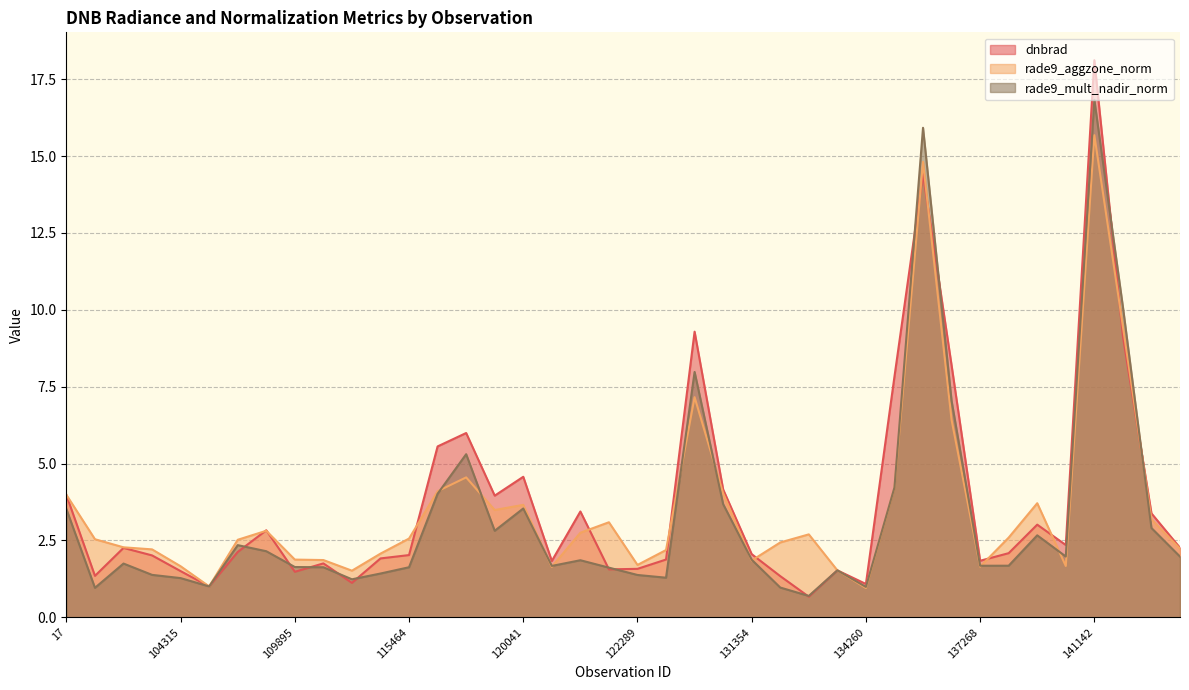

The dnbrad series shows 0.9 at 132798. True or false?

False